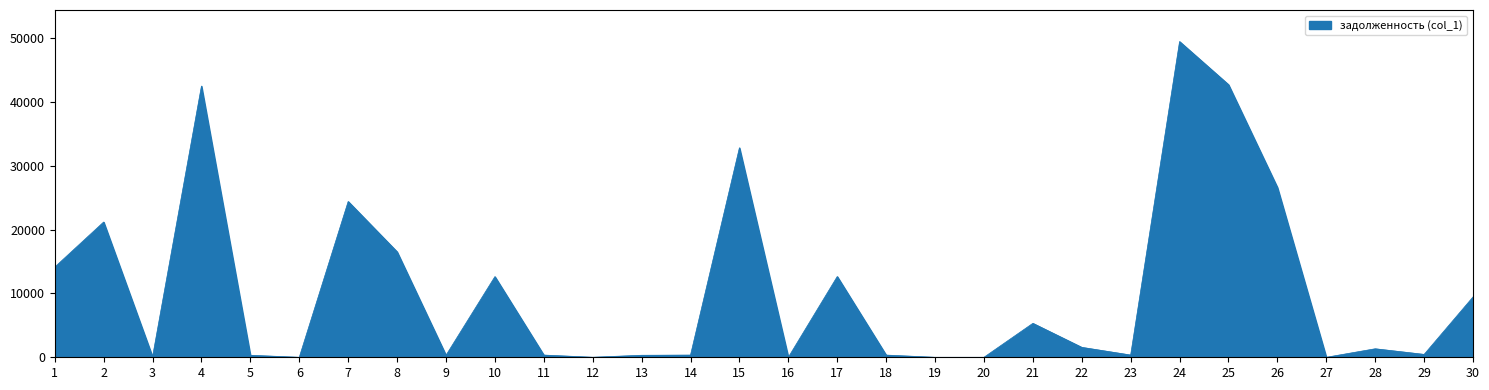

What is the greatest value displayed?

49494.5